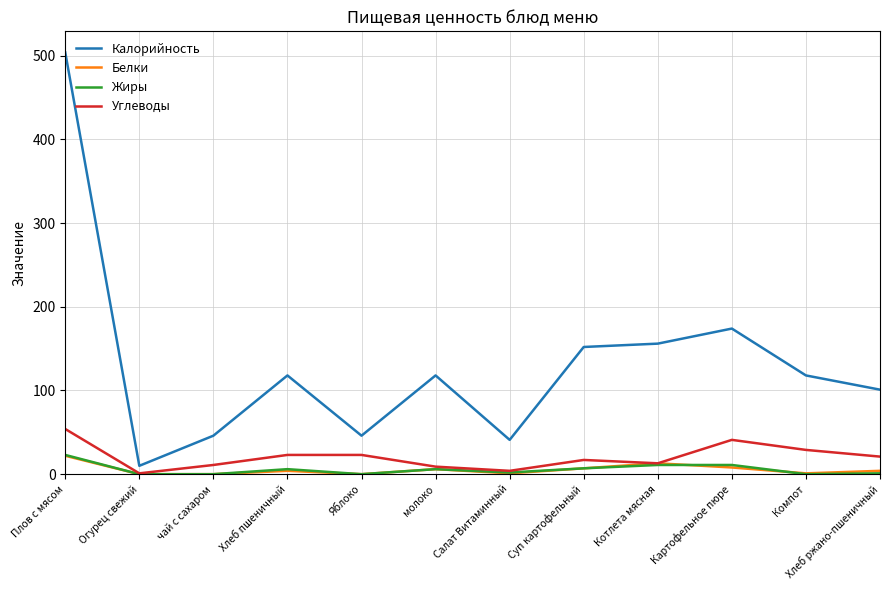

What is the highest value of the Жиры series?

23